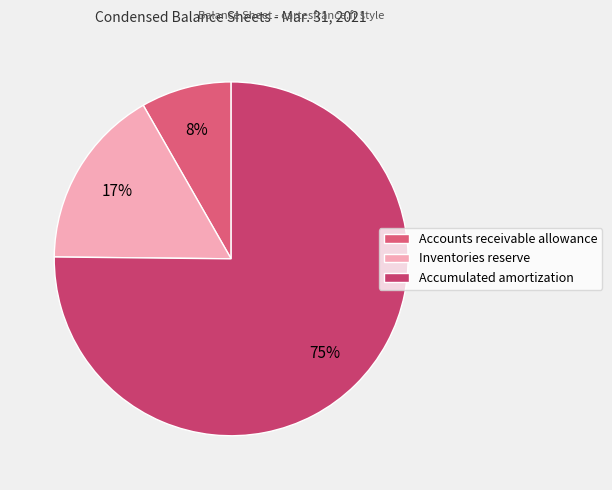

How many segments does this pie chart have?

3